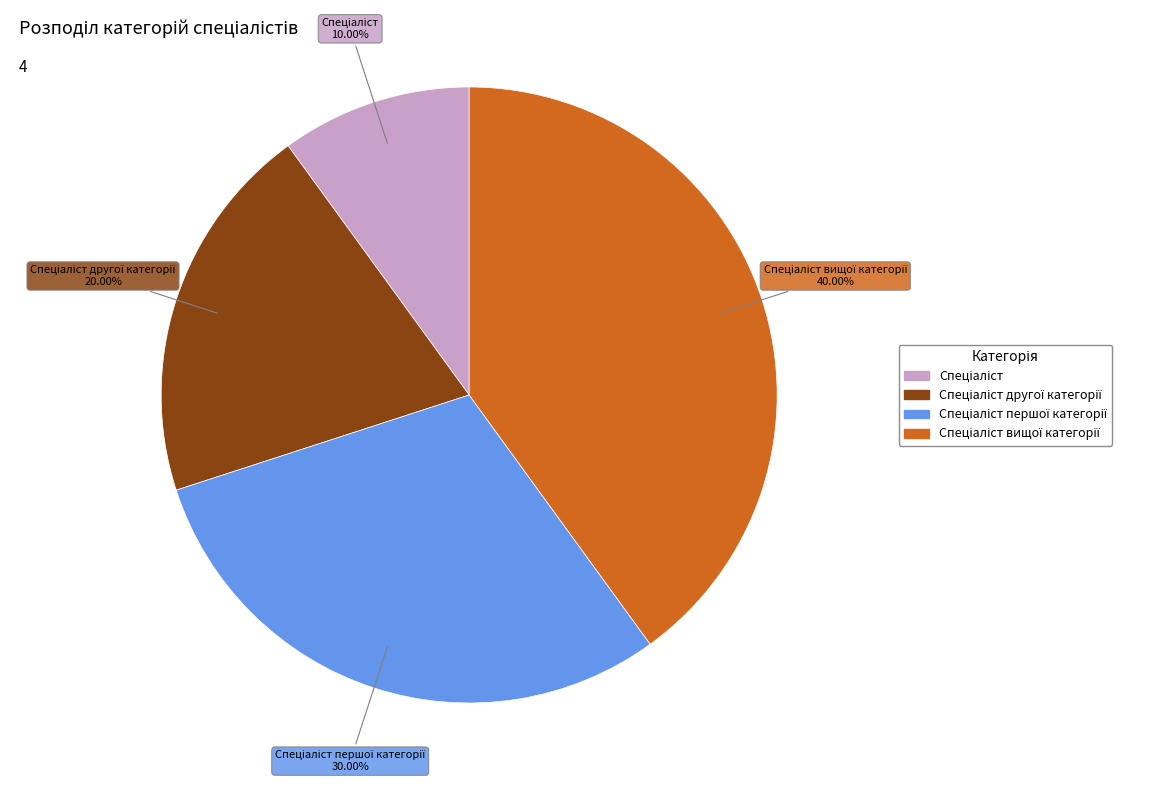

To the nearest percent, what is the average slice percentage?

25%